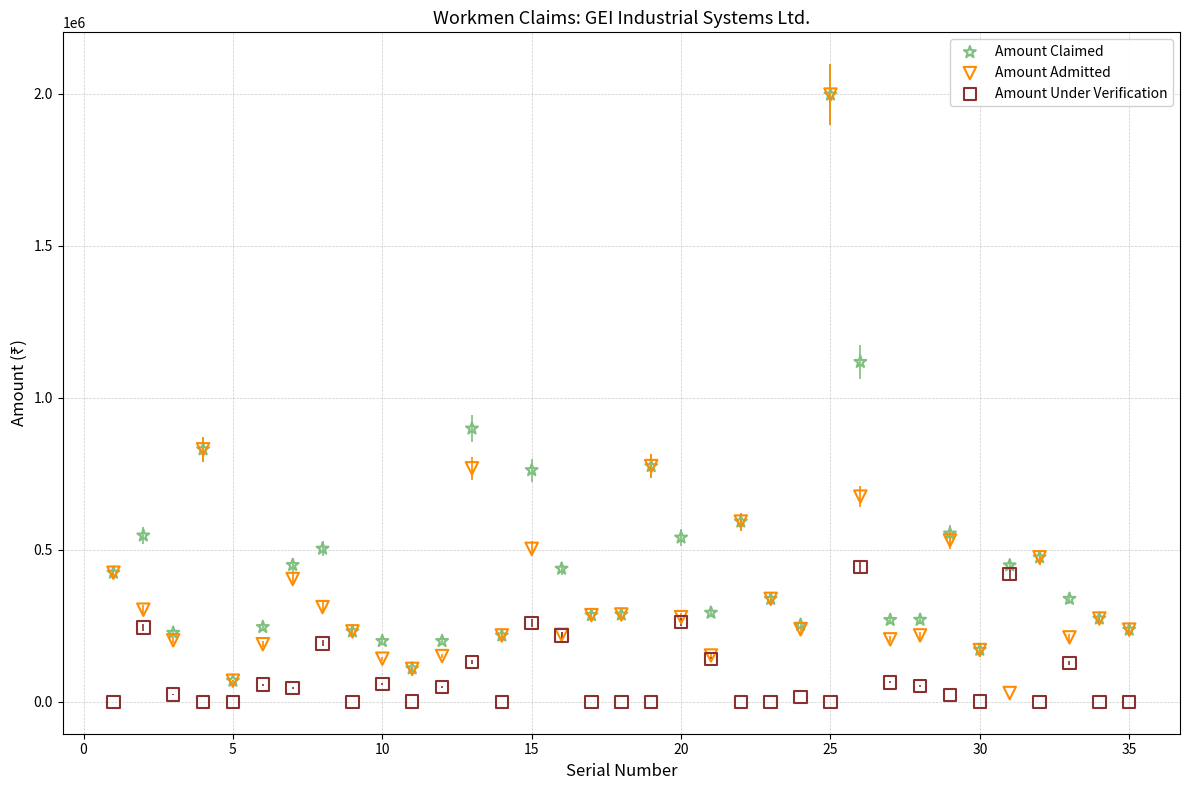

What are all the series names shown in the legend?

Amount Claimed, Amount Admitted, Amount Under Verification